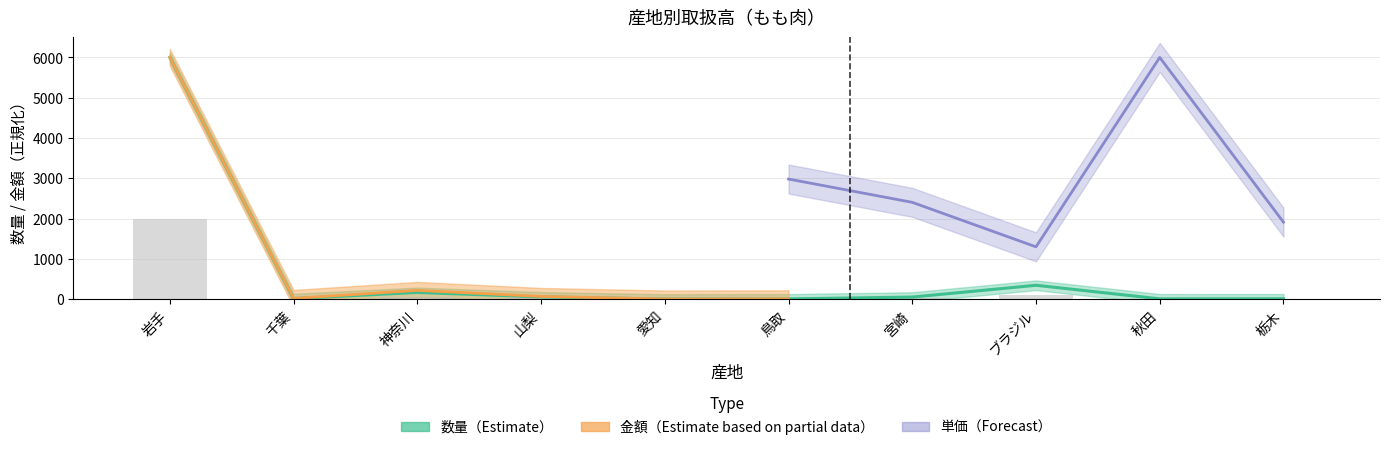

What position from the left is 千葉?

2